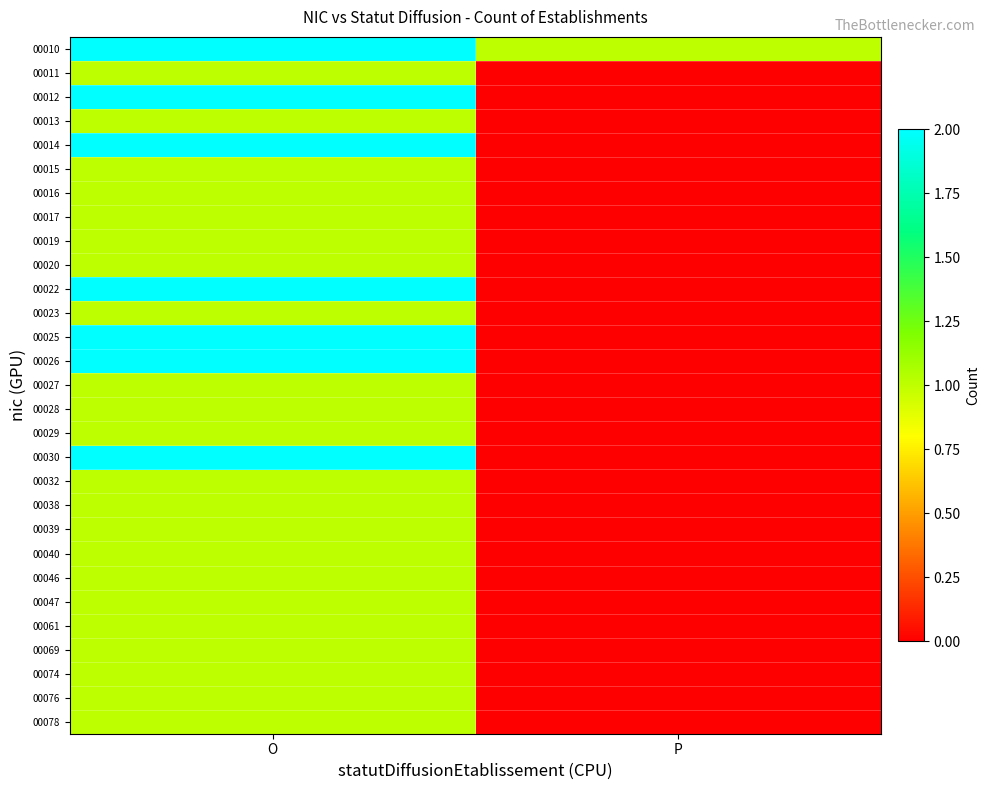

At how many categories does at least one series exceed 0?

2